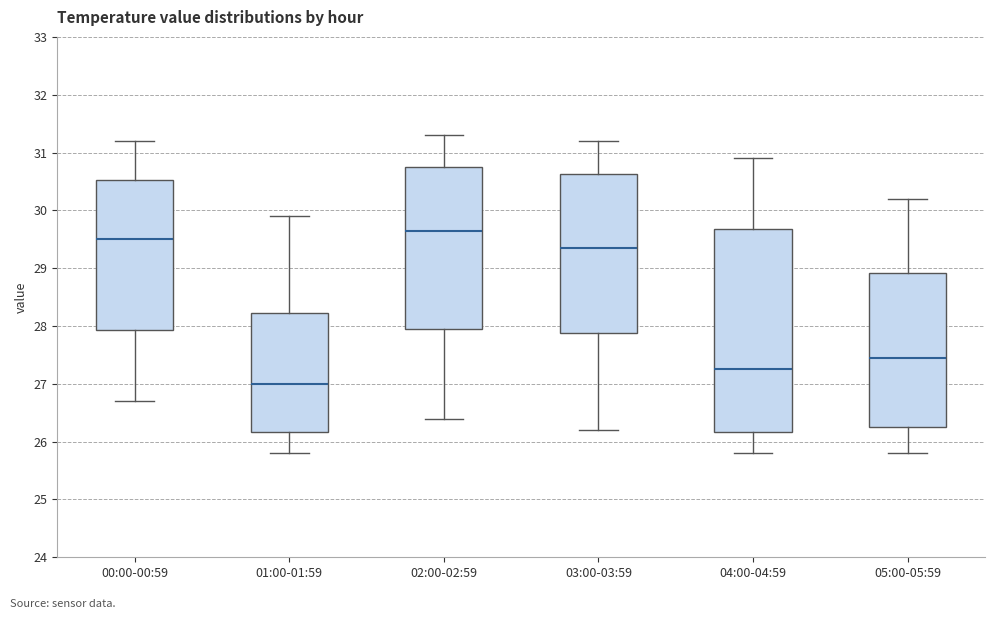

Reading left to right, read every box against the y-axis: the position of its median line, the range the box covers, and the ends of its whiskers. The values are not printed on the chart, so give them approximately, as read against the axis.

00:00-00:59: median 29.5, box 27.9 to 30.5, whiskers 26.7 to 31.2
01:00-01:59: median 27.0, box 26.2 to 28.2, whiskers 25.8 to 29.9
02:00-02:59: median 29.7, box 28.0 to 30.8, whiskers 26.4 to 31.3
03:00-03:59: median 29.4, box 27.9 to 30.6, whiskers 26.2 to 31.2
04:00-04:59: median 27.3, box 26.2 to 29.7, whiskers 25.8 to 30.9
05:00-05:59: median 27.5, box 26.3 to 28.9, whiskers 25.8 to 30.2